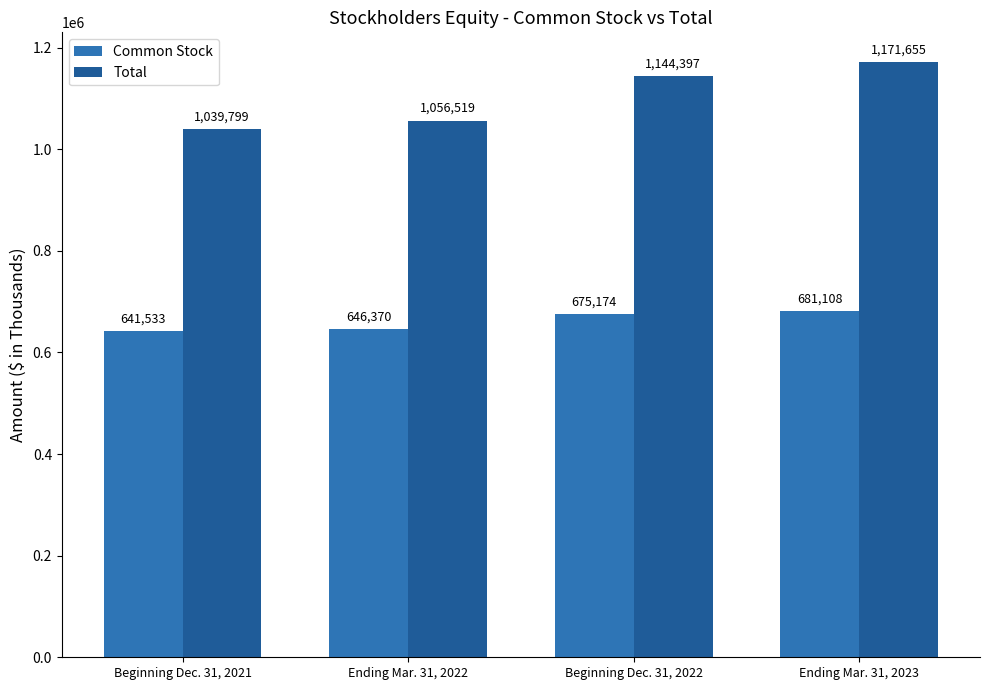

How many Common Stock values are between 646370 and 681108?

3